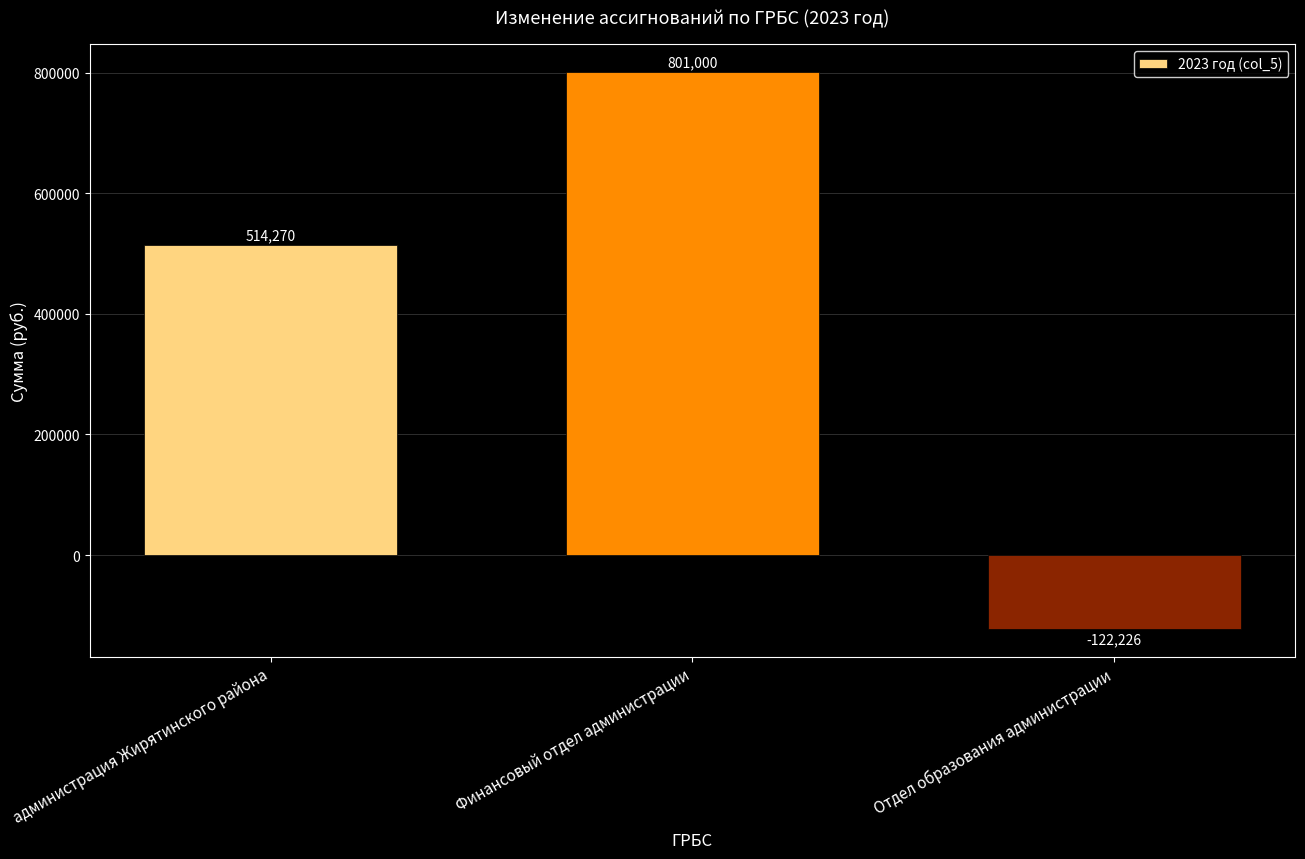

Where is the data nearest to the value 339387?

администрация Жирятинского района